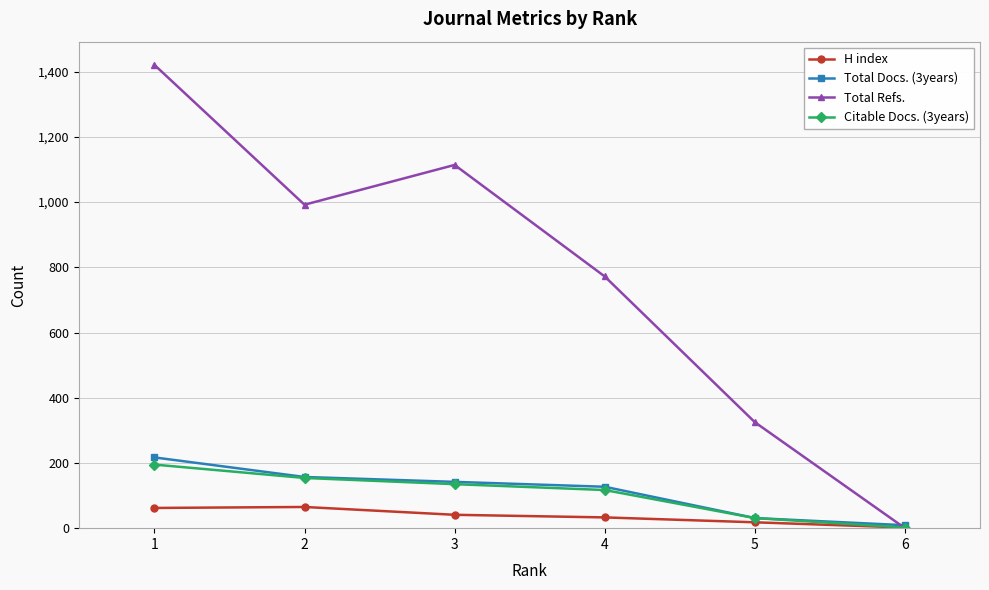

Where is the first local maximum for Total Refs.?

3